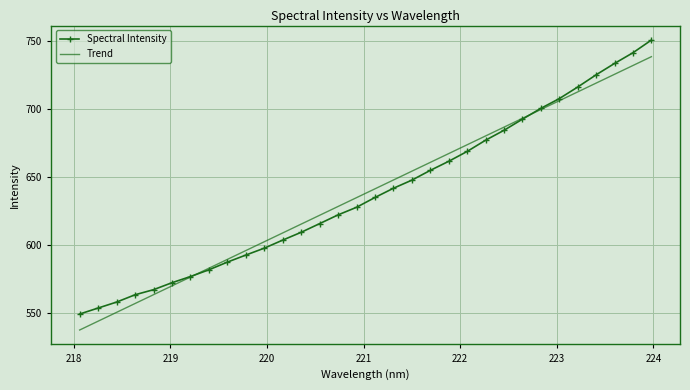

List the series in order of their peak value, lowest first.

Trend, Spectral Intensity